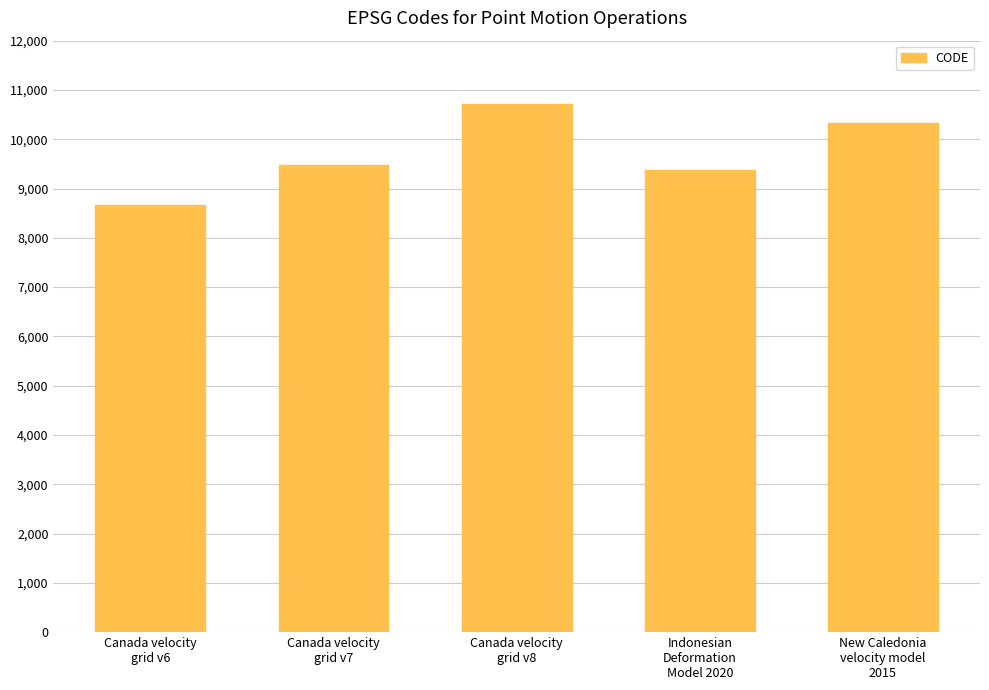

The value at Canada velocity
grid v7 is 9483. True or false?

True